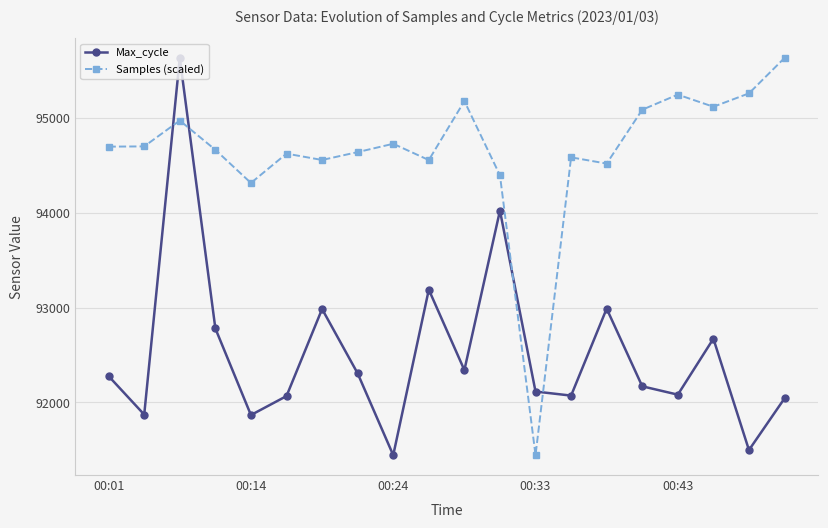

What is the sum of all Max_cycle values?

1850423.0